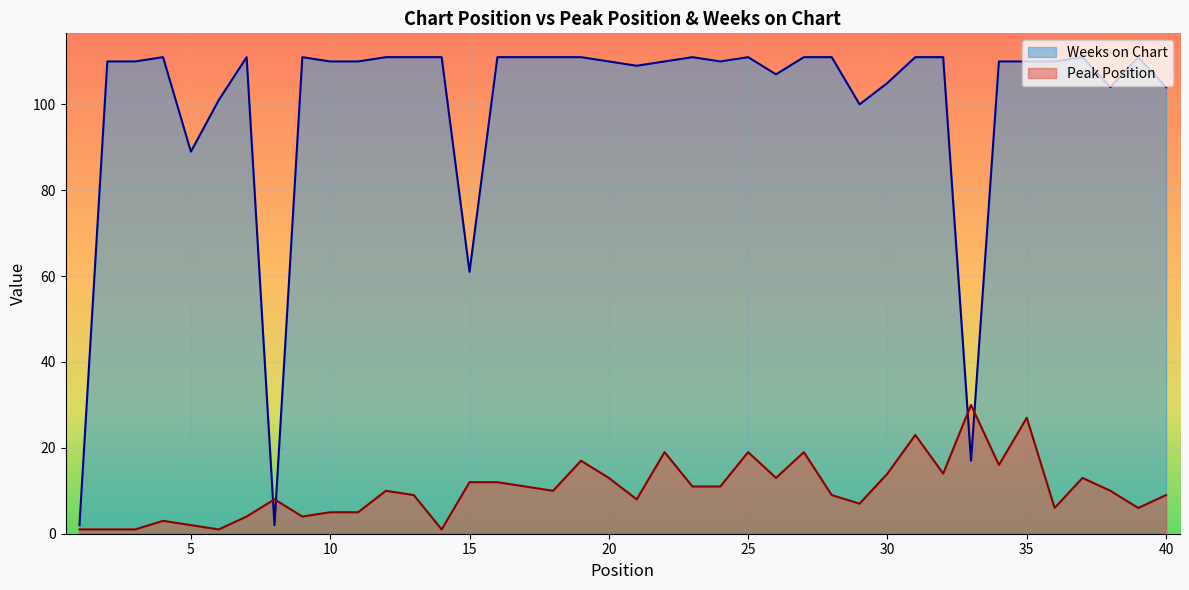

Where do Peak Position and Weeks on Chart first cross each other?

7 and 8